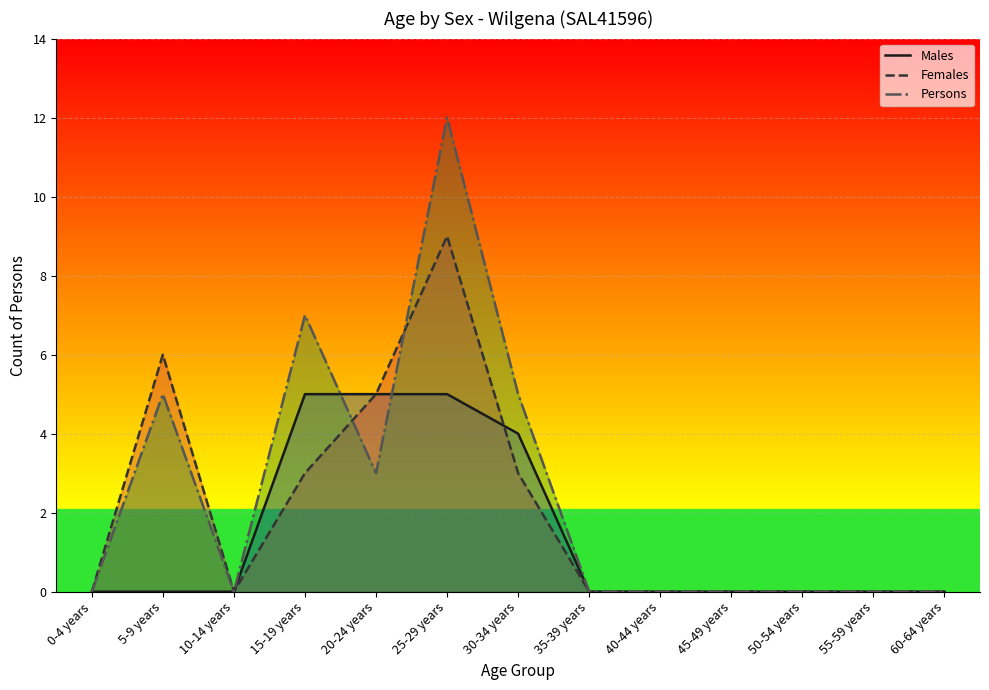

The value of Persons at 25-29 years is 6. True or false?

False